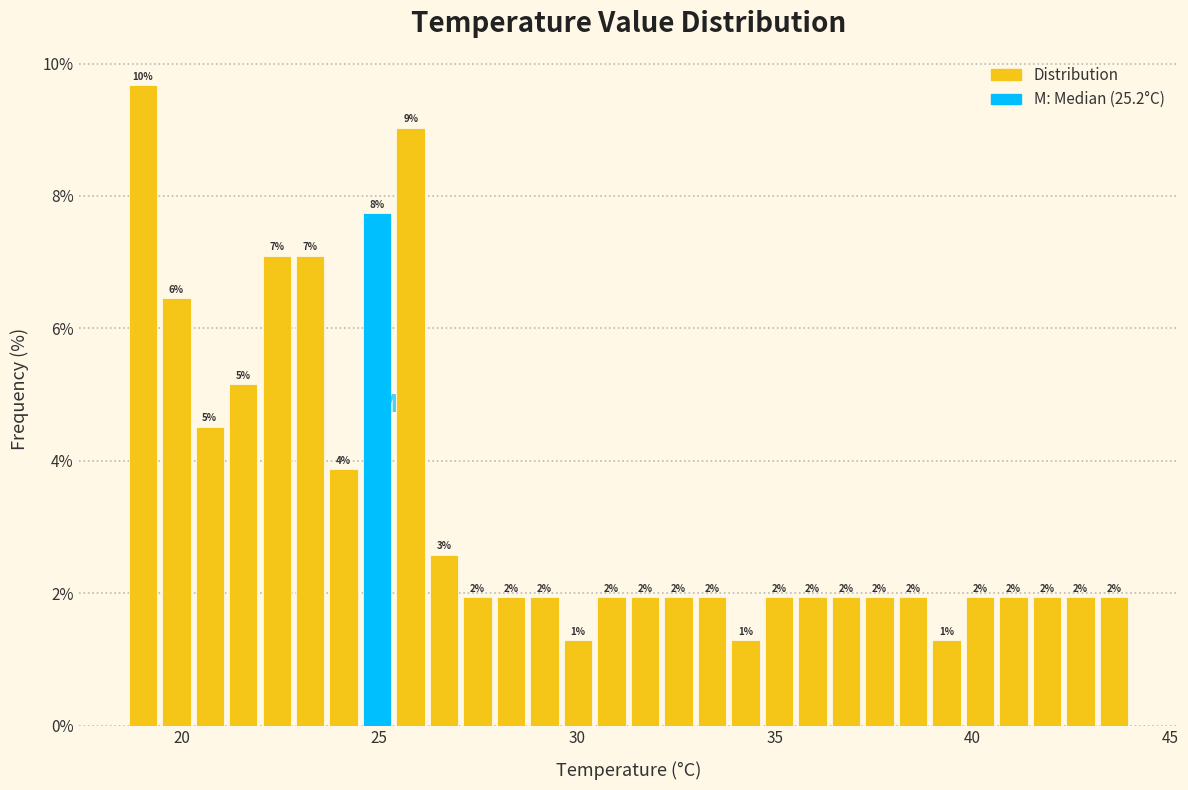

Read against the x-axis, roughly where is the centre of the tallest bar?

19.0